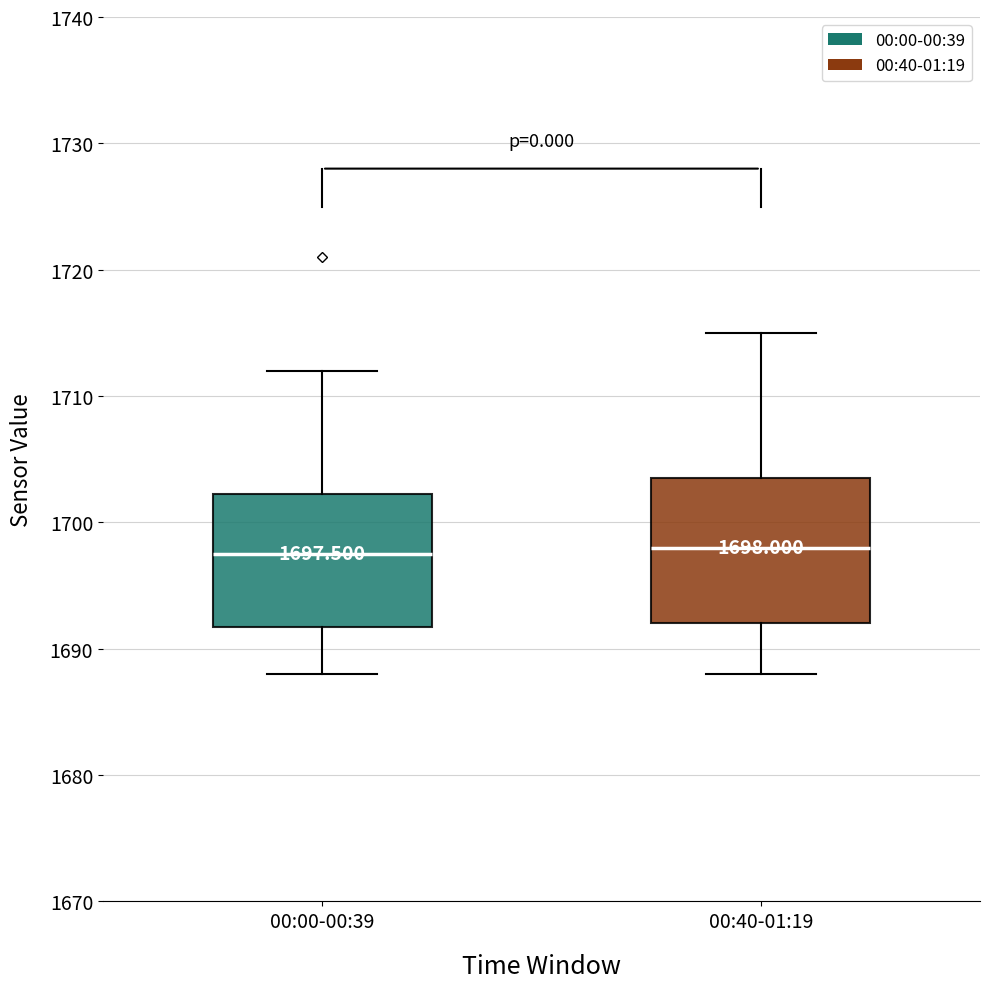

Which box is the tallest, from its lower edge to its upper edge?

00:40-01:19